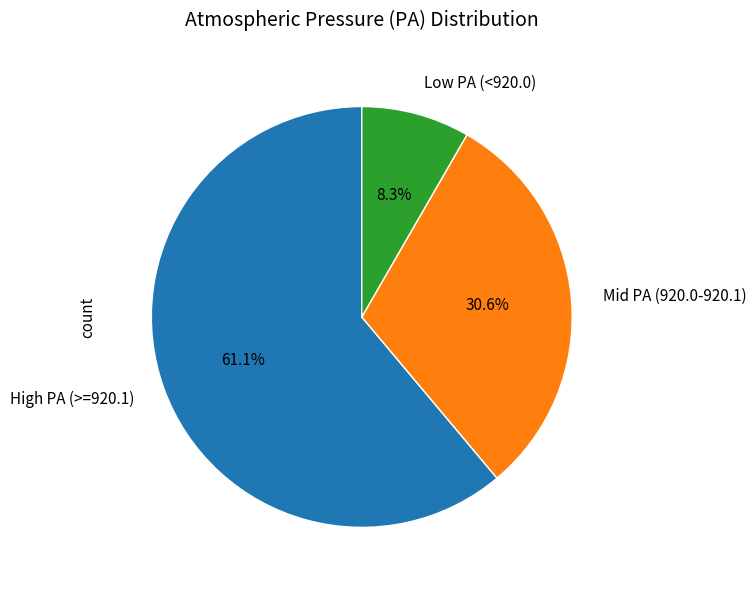

To the nearest percent, what is the average slice percentage?

33%